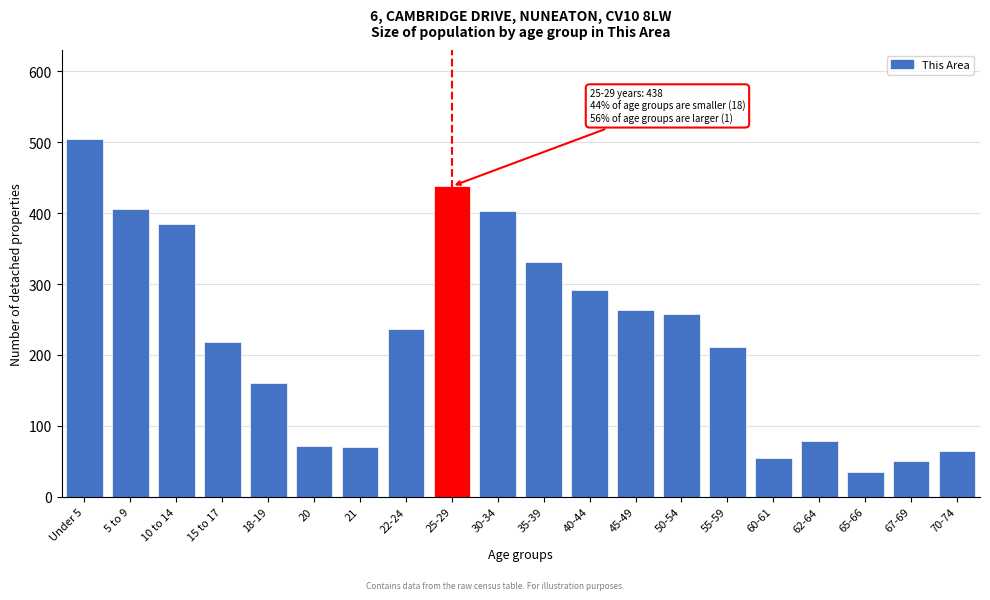

What is the sum of all values?

4529